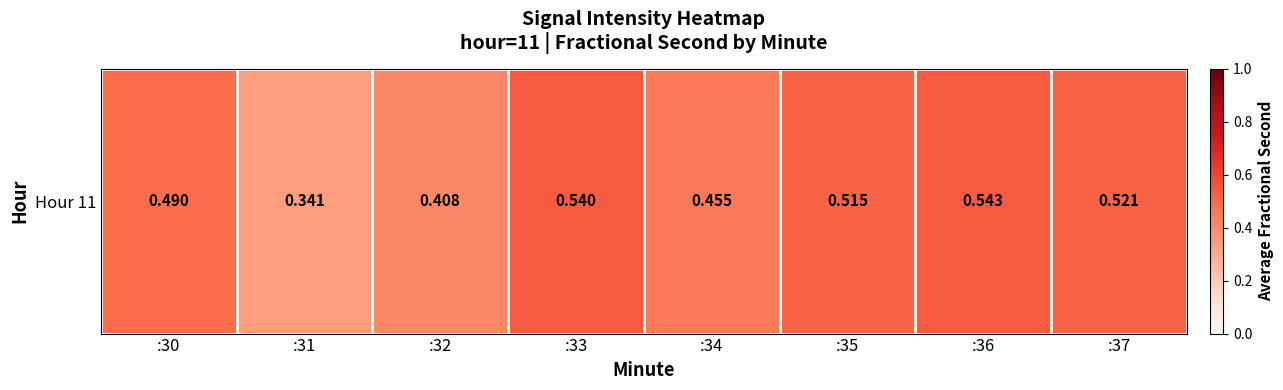

Count the values in the range 0 to 1.

8